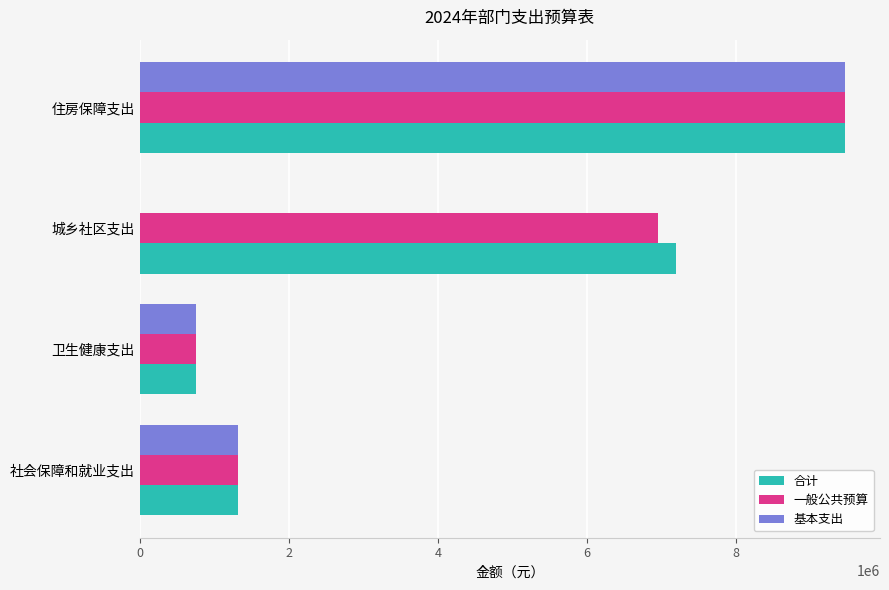

True or false: 基本支出 has a value of 1313311.8 at 社会保障和就业支出.

True